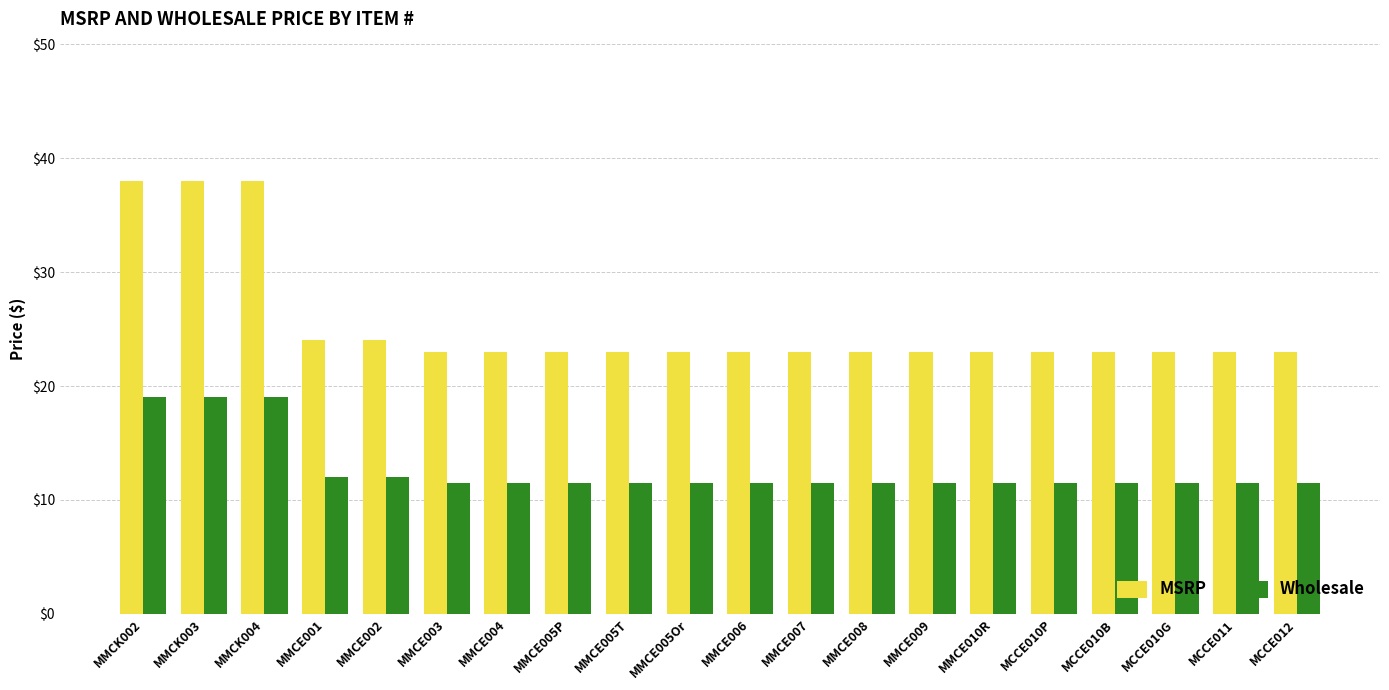

What is the value of the Wholesale bar at the 12th from the left?

11.5